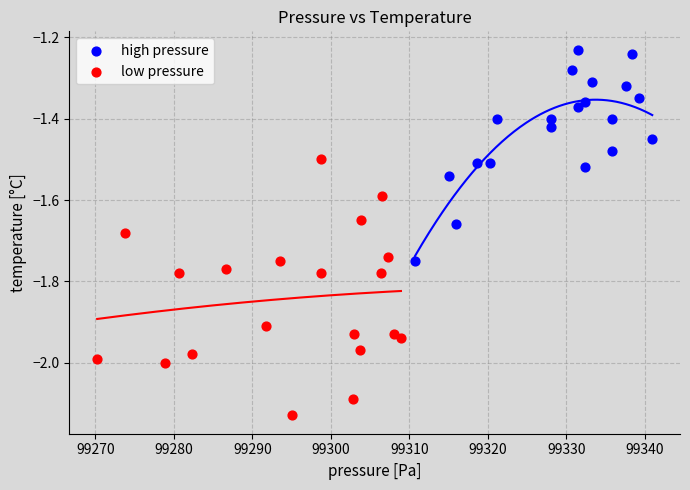

Which series contains the highest Y value?

high pressure